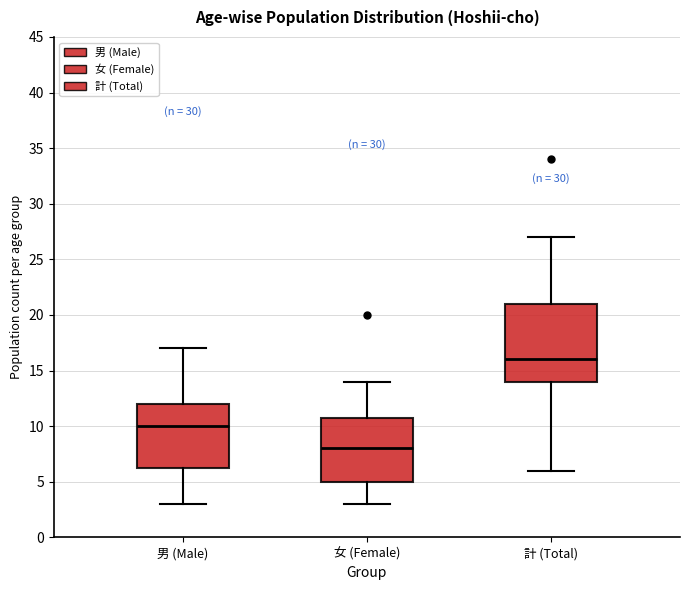

Reading left to right, read every box against the y-axis: the position of its median line, the range the box covers, and the ends of its whiskers. The values are not printed on the chart, so give them approximately, as read against the axis.

男 (Male): median 10.0, box 6.5 to 12.0, whiskers 3.0 to 17.0
女 (Female): median 8.0, box 5.0 to 11.0, whiskers 3.0 to 14.0
計 (Total): median 16.0, box 14.0 to 21.0, whiskers 6.0 to 27.0